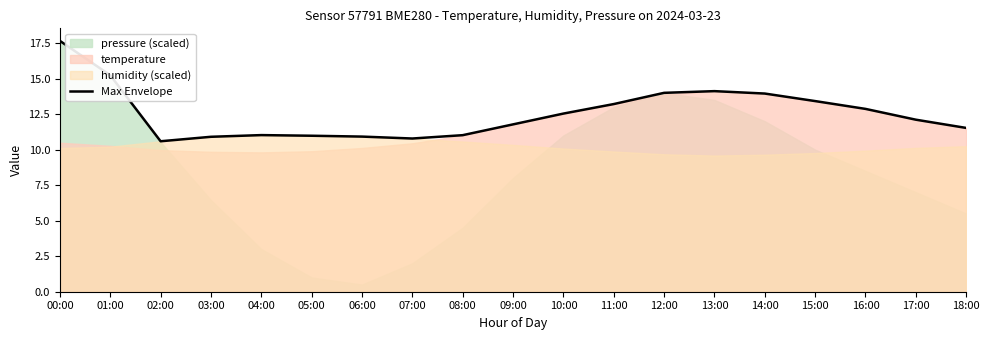

Reading left to right, what are all the values shown in this chart?

17.7	15.2	10.6	10.9	11.0	11.0	10.9	10.8	11.0	11.8	12.5	13.2	14.0	14.1	13.9	13.4	12.9	12.1	11.5